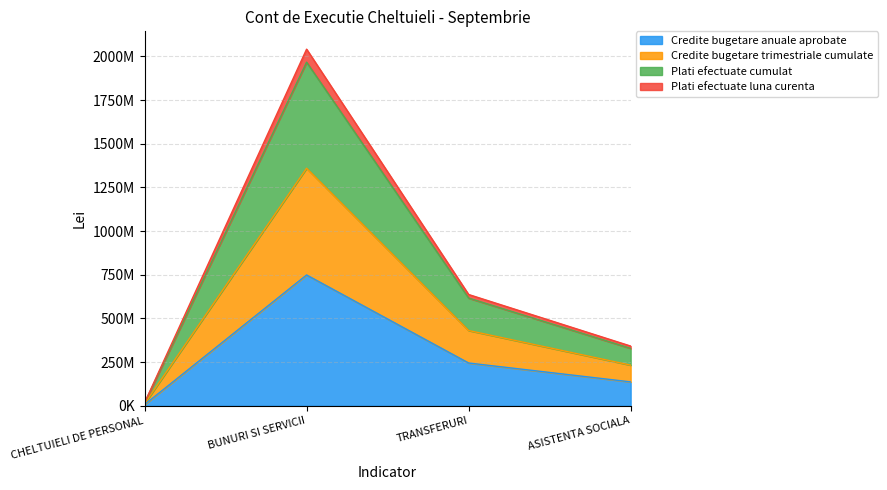

What are all the series names shown in the legend?

Credite bugetare anuale aprobate, Credite bugetare trimestriale cumulate, Plati efectuate cumulat, Plati efectuate luna curenta